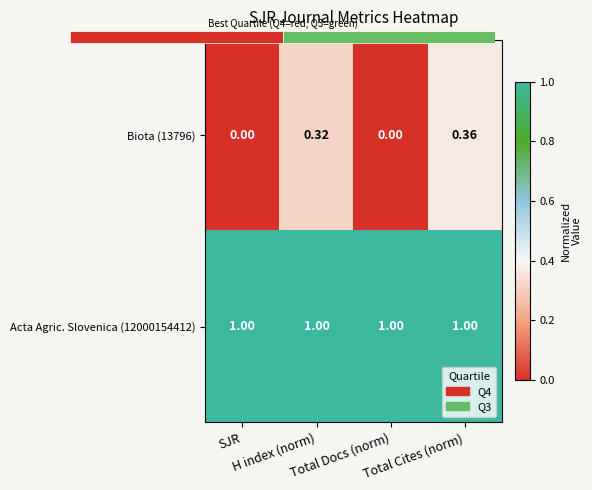

List the series in order of their overall mean, highest first.

Acta Agric. Slovenica (12000154412), Biota (13796)